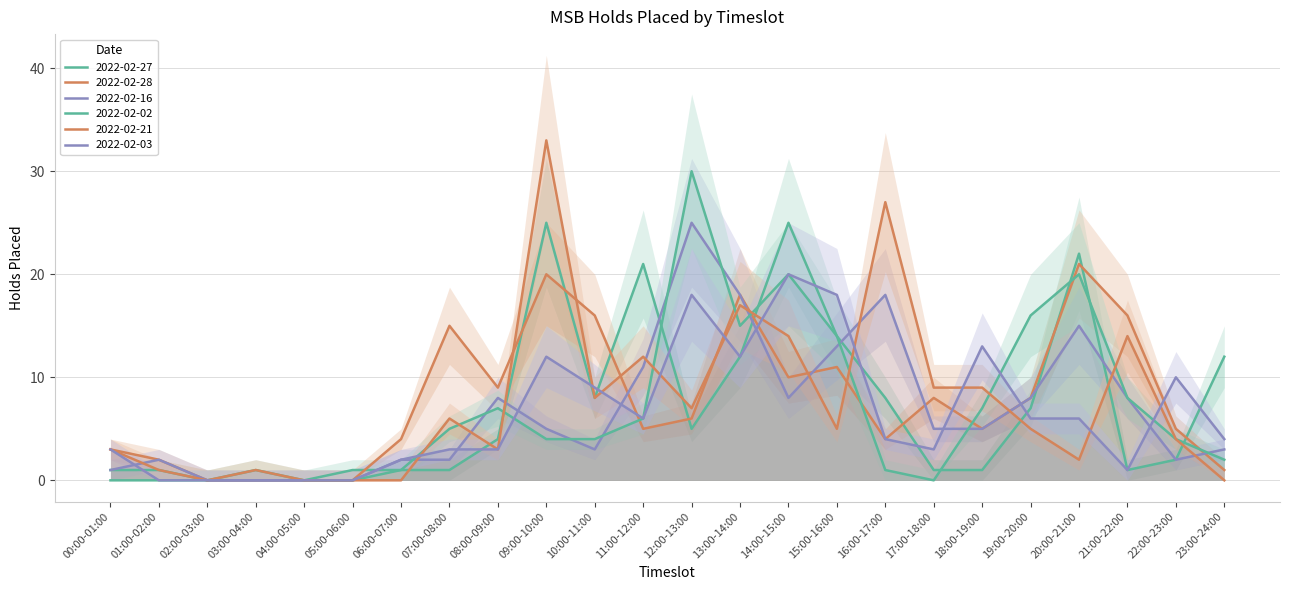

At which category does 2022-02-27 reach its first local peak?

09:00-10:00